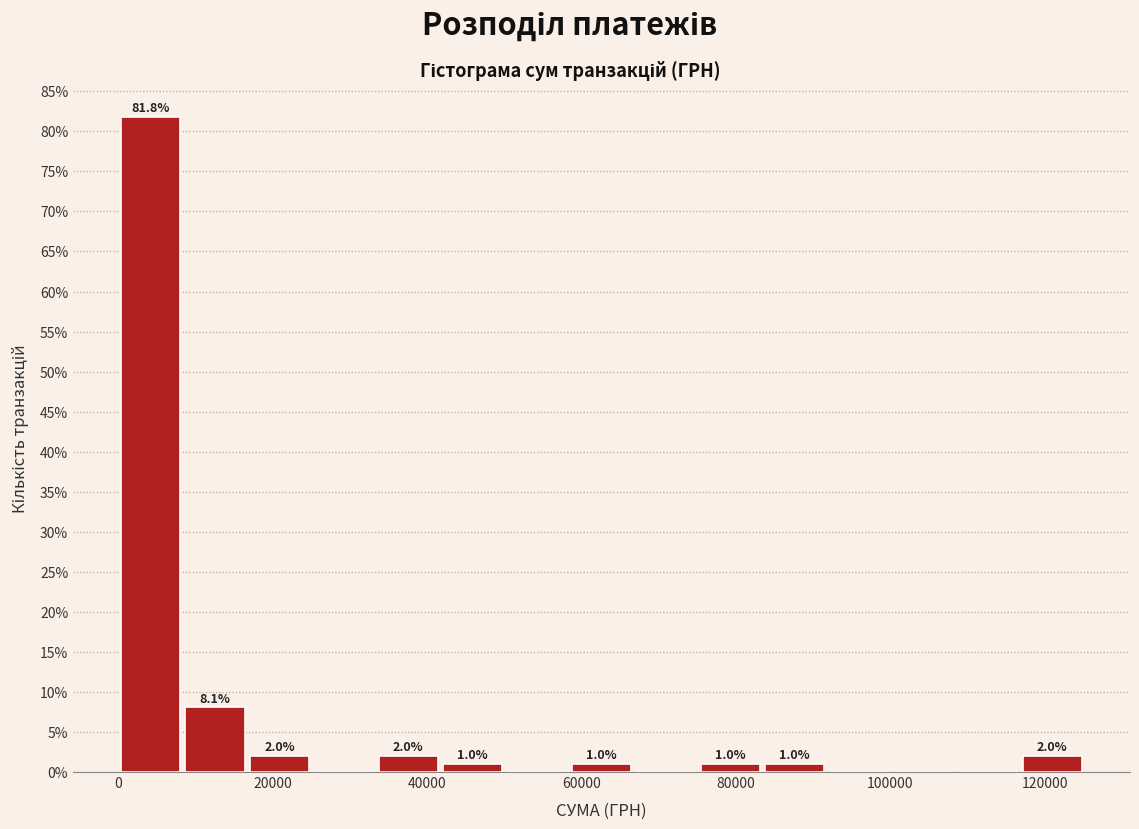

Over which range of the x-axis is the bar tallest?

0 to 8000